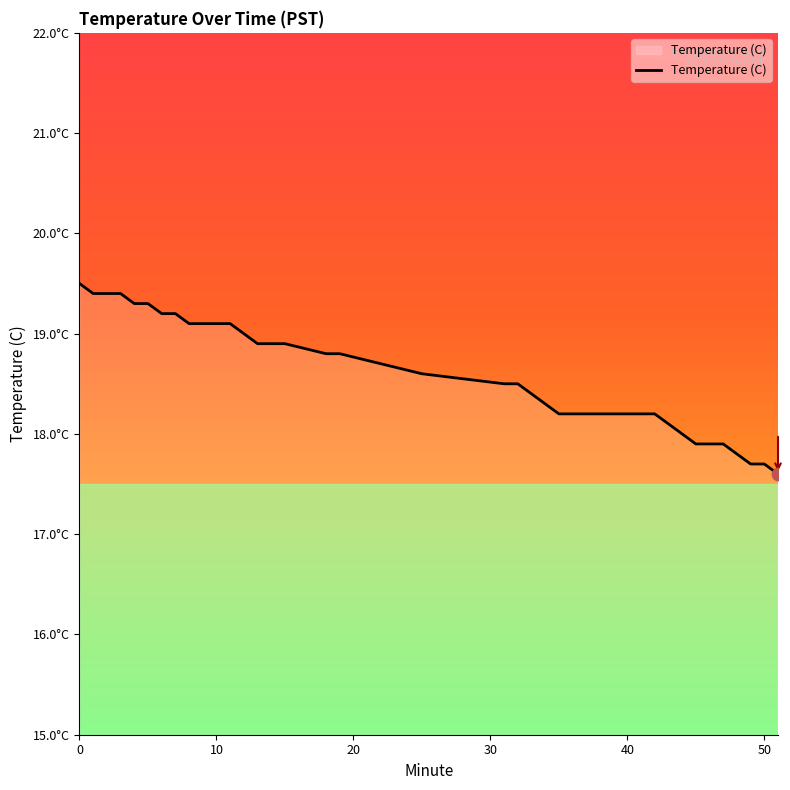

Does the chart have visible grid lines?

No